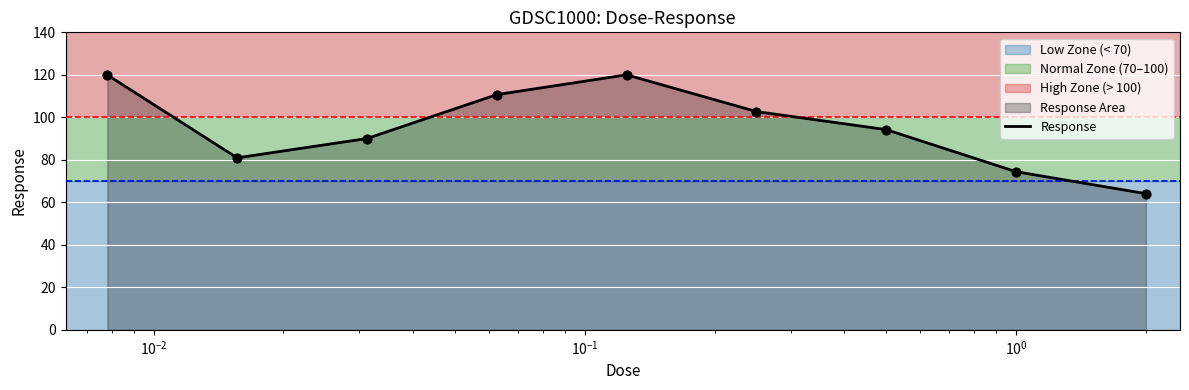

What is the maximum value shown in the chart?

120.0